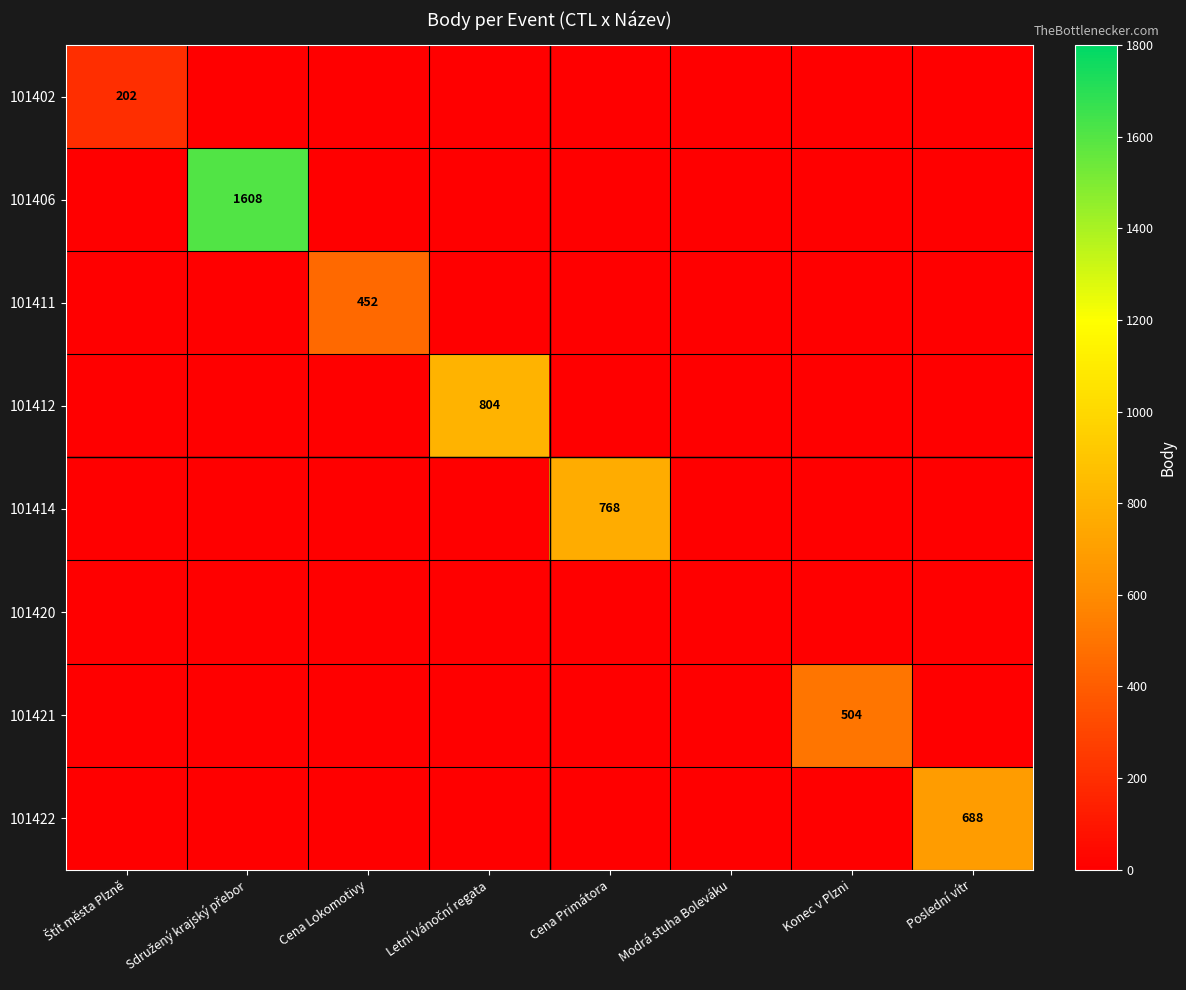

At which category is the sum across all series the highest?

Sdružený krajský přebor